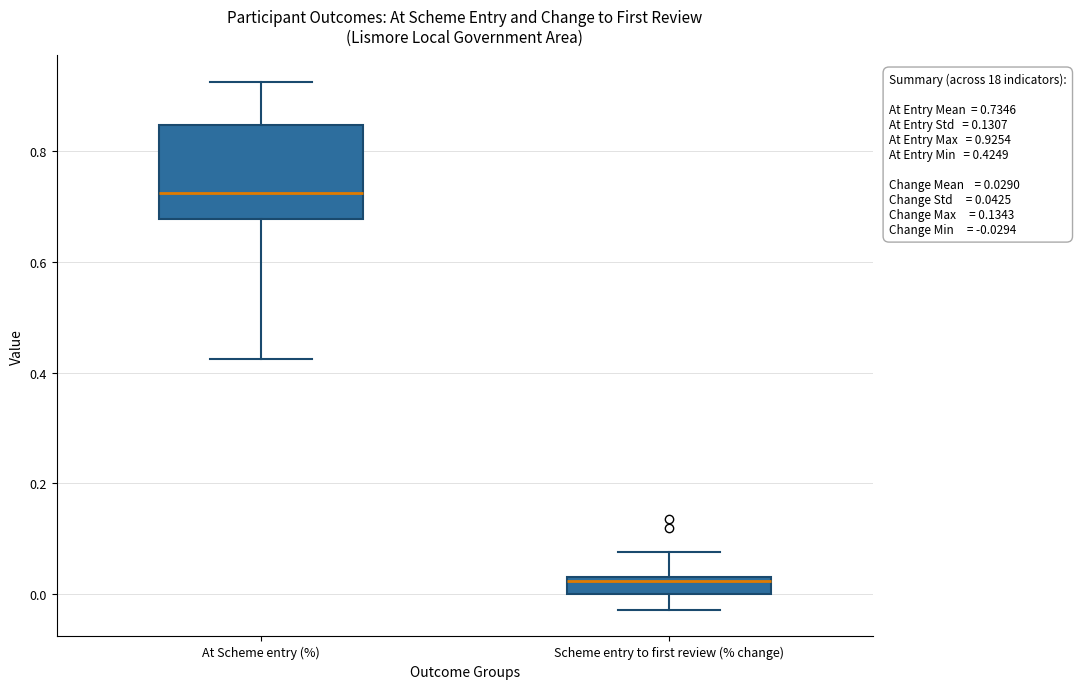

Which box has the lowest median line?

Scheme entry to first review (% change)